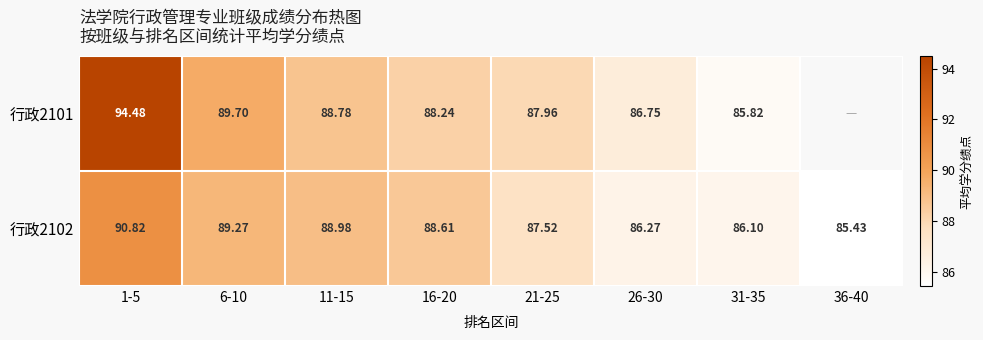

Is the value of 行政2101 at 31-35 greater than the value of 行政2102 at 1-5?

No